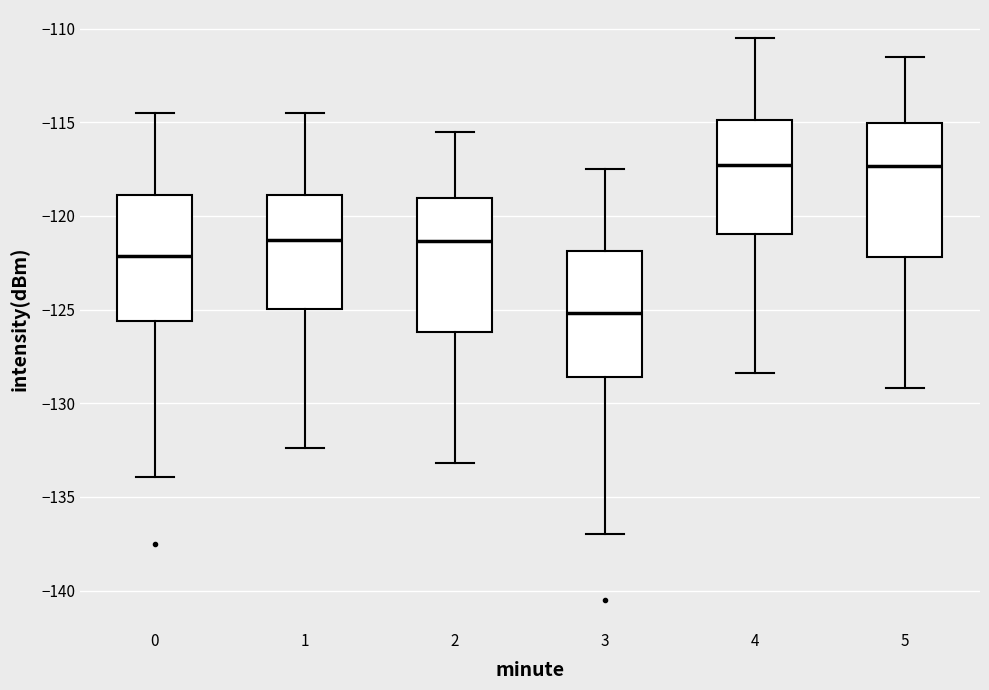

Reading left to right, transcribe this box plot: for each box, give where its median line is, the range the box spans, and where its two whiskers end, as read against the y-axis. The values are not printed on the chart, so give them approximately, as read against the axis.

0: median -122.0, box -125.5 to -119.0, whiskers -134.0 to -114.5
1: median -121.5, box -125.0 to -119.0, whiskers -132.5 to -114.5
2: median -121.5, box -126.0 to -119.0, whiskers -133.0 to -115.5
3: median -125.0, box -128.5 to -122.0, whiskers -137.0 to -117.5
4: median -117.5, box -121.0 to -115.0, whiskers -128.5 to -110.5
5: median -117.5, box -122.0 to -115.0, whiskers -129.0 to -111.5